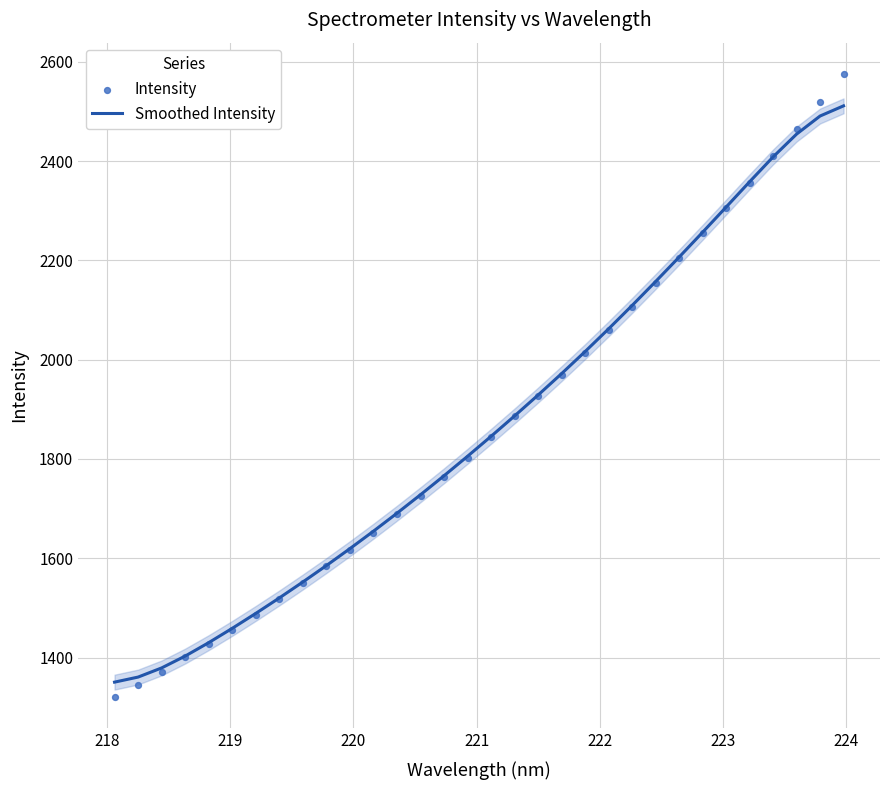

What is the lowest value of the Smoothed Intensity series?

1350.6